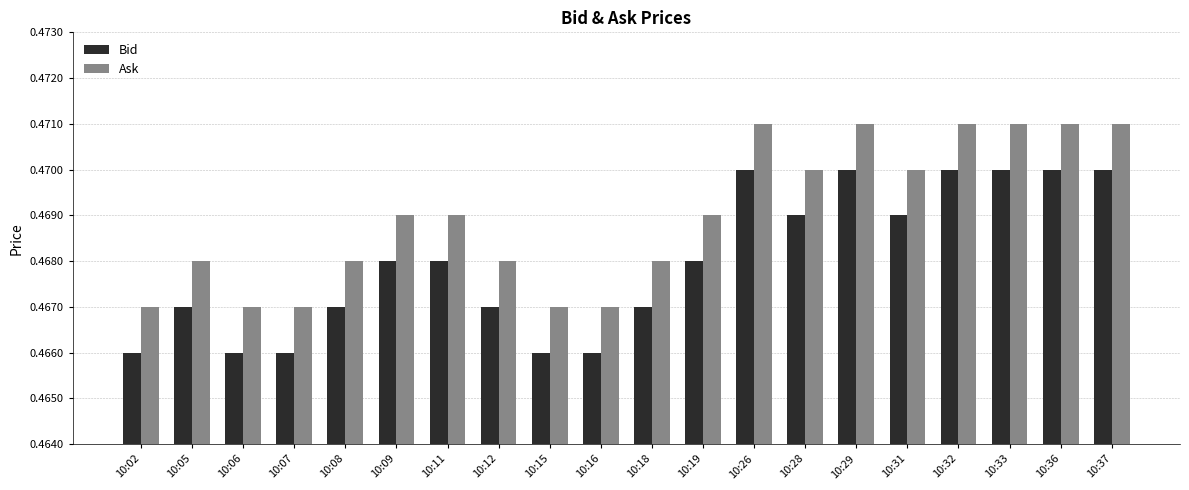

Is it true that Bid equals 0.2 at 10:09?

False